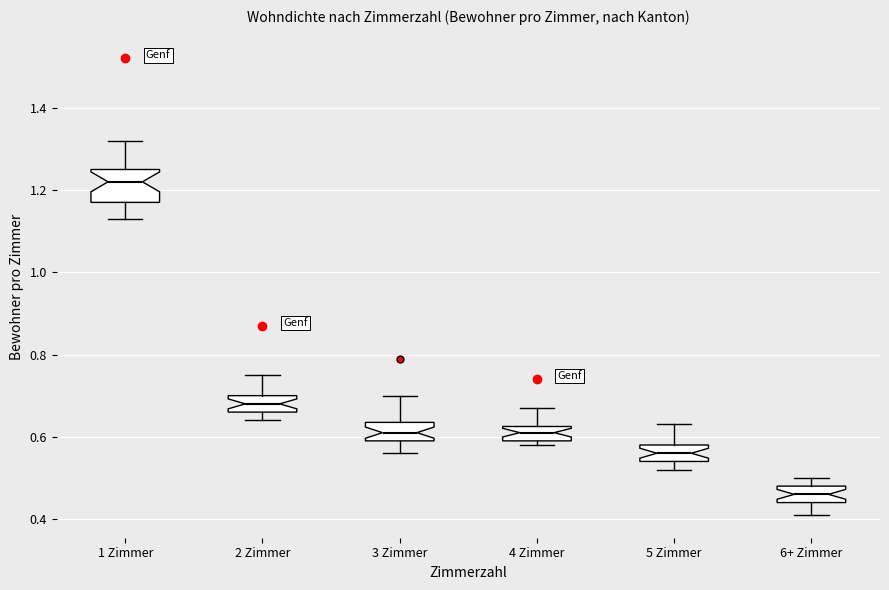

Where is the upper edge of the box for 3 Zimmer on the y-axis? The values are not printed on the chart, so give them approximately, as read against the axis.

0.64